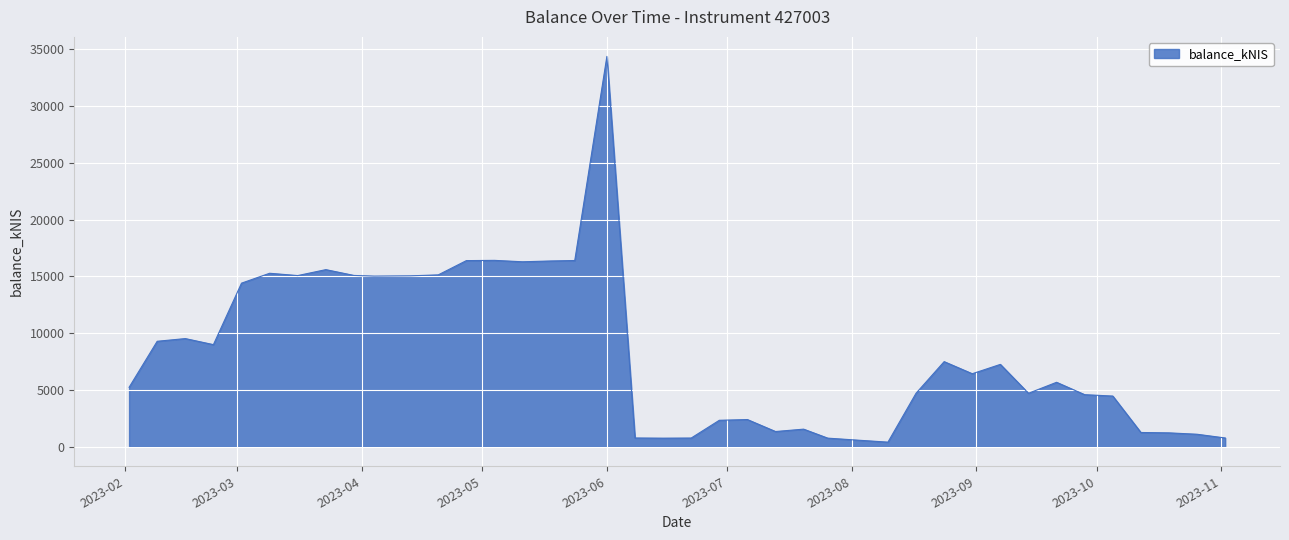

What is the maximum value shown in the chart?

34375.6